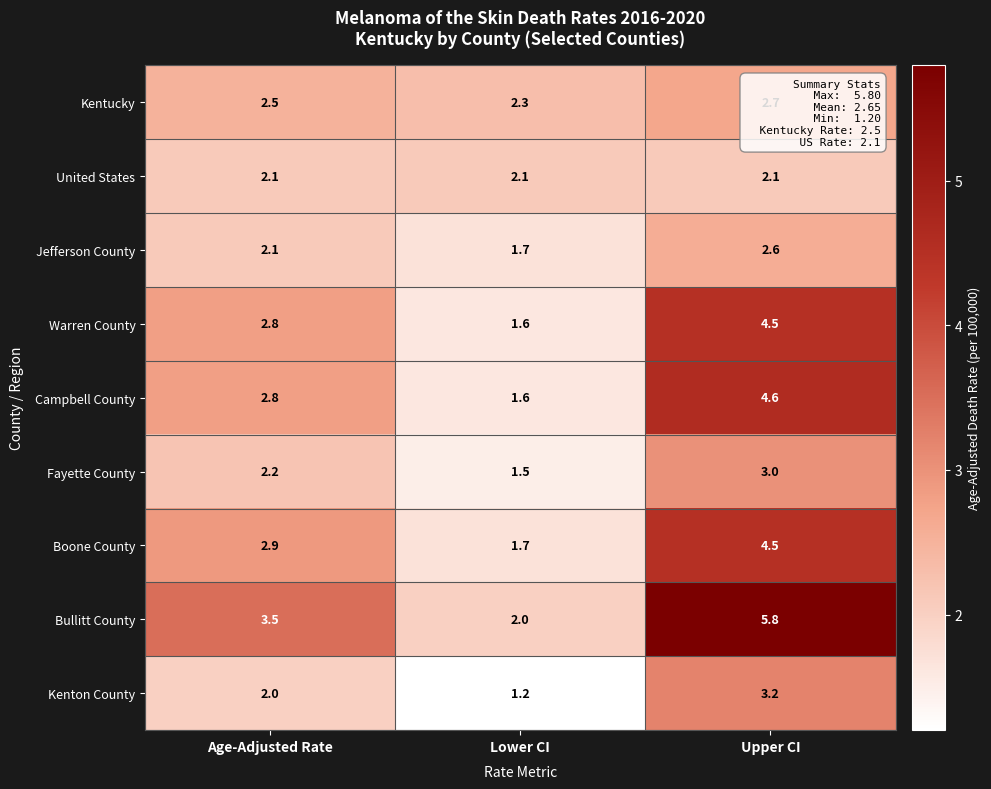

List the labels in order of Jefferson County value, smallest first.

Lower CI, Age-Adjusted Rate, Upper CI